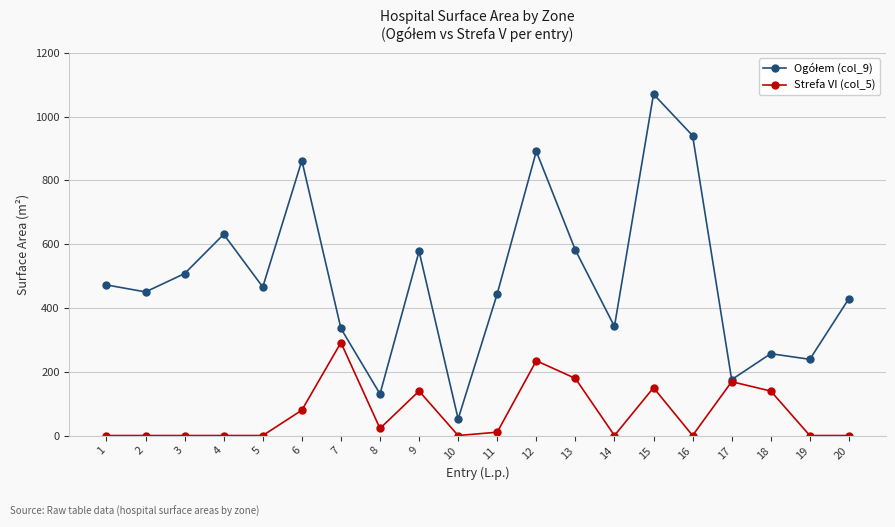

Between 5 and 13, which series saw the biggest shift?

Strefa VI (col_5)